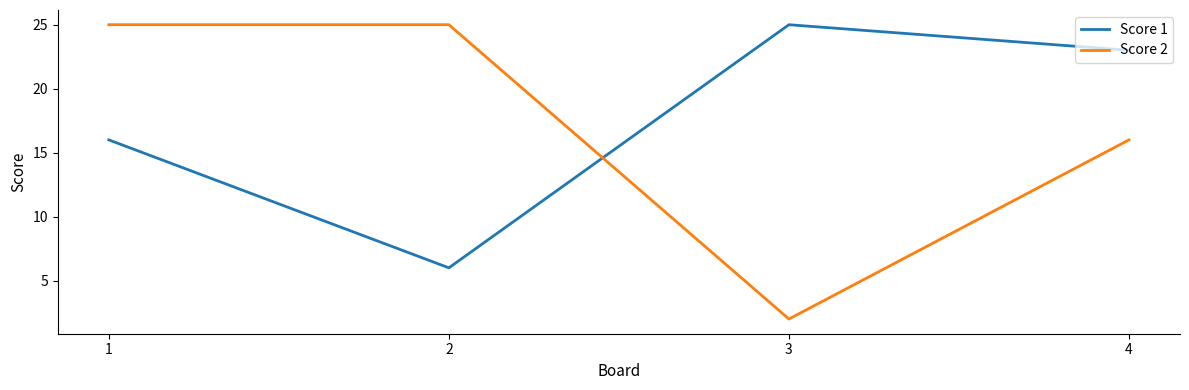

At which category does Score 2 reach its first local valley?

3